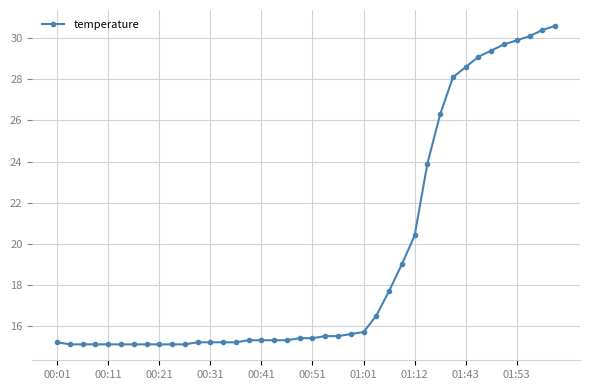

What is the value of the 20th point from the left?

15.4